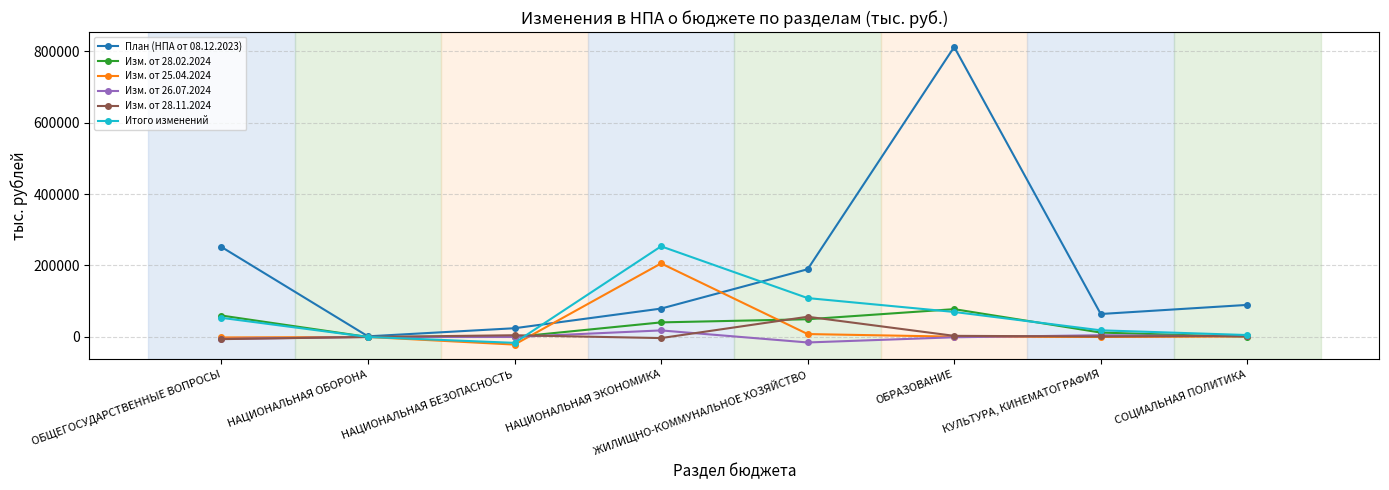

List the labels in order of План (НПА от 08.12.2023) value, largest first.

ОБРАЗОВАНИЕ, ОБЩЕГОСУДАРСТВЕННЫЕ ВОПРОСЫ, ЖИЛИЩНО-КОММУНАЛЬНОЕ ХОЗЯЙСТВО, СОЦИАЛЬНАЯ ПОЛИТИКА, НАЦИОНАЛЬНАЯ ЭКОНОМИКА, КУЛЬТУРА, КИНЕМАТОГРАФИЯ, НАЦИОНАЛЬНАЯ БЕЗОПАСНОСТЬ, НАЦИОНАЛЬНАЯ ОБОРОНА